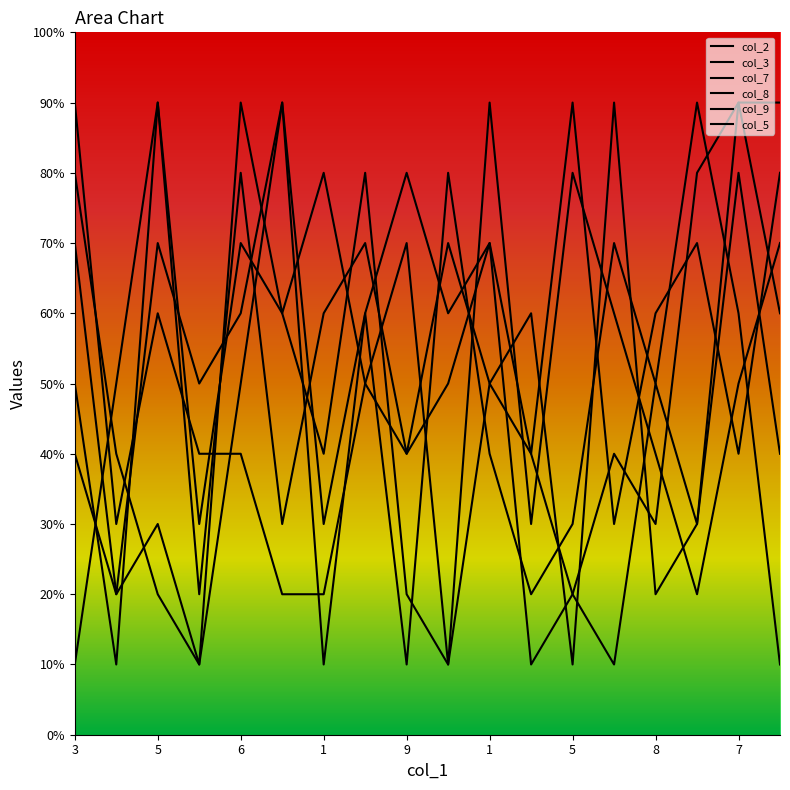

True or false: col_9 and col_3 intersect in this chart.

True